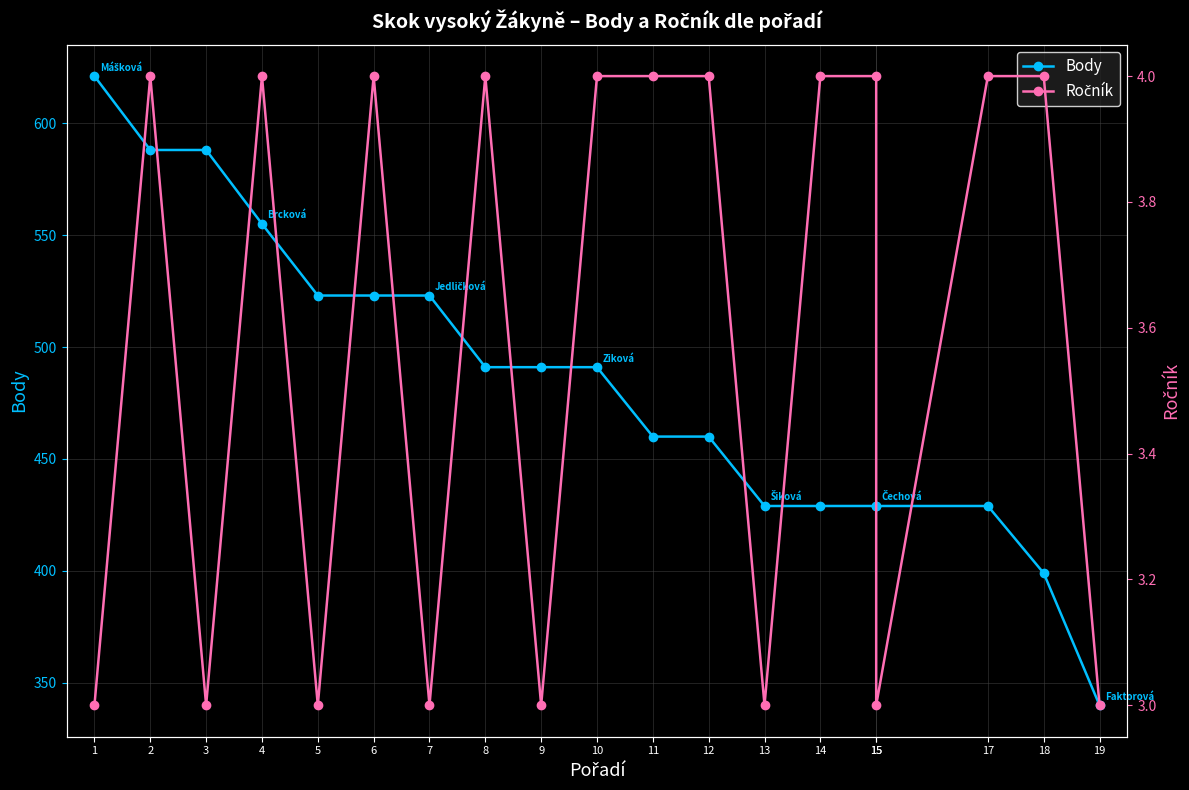

What is the difference between the second highest and second lowest values in the Ročník series?

1